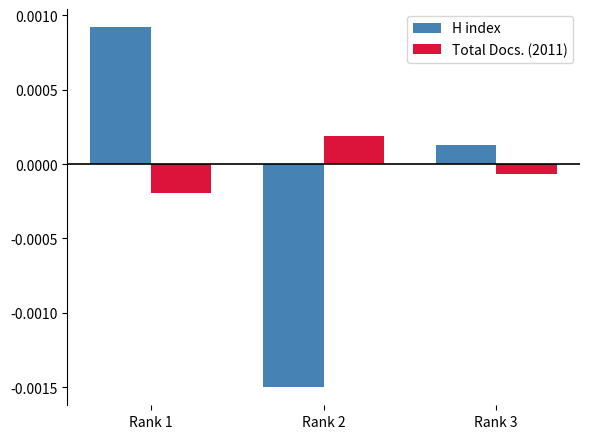

At which label does H index reach its minimum?

Rank 2